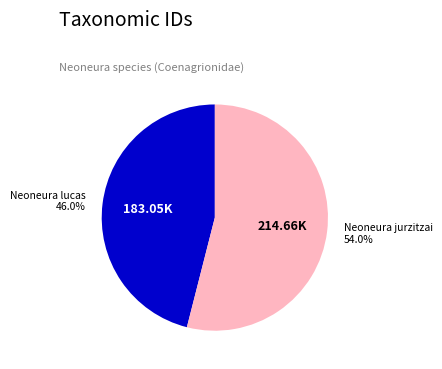

Is there a majority slice in this chart?

Yes